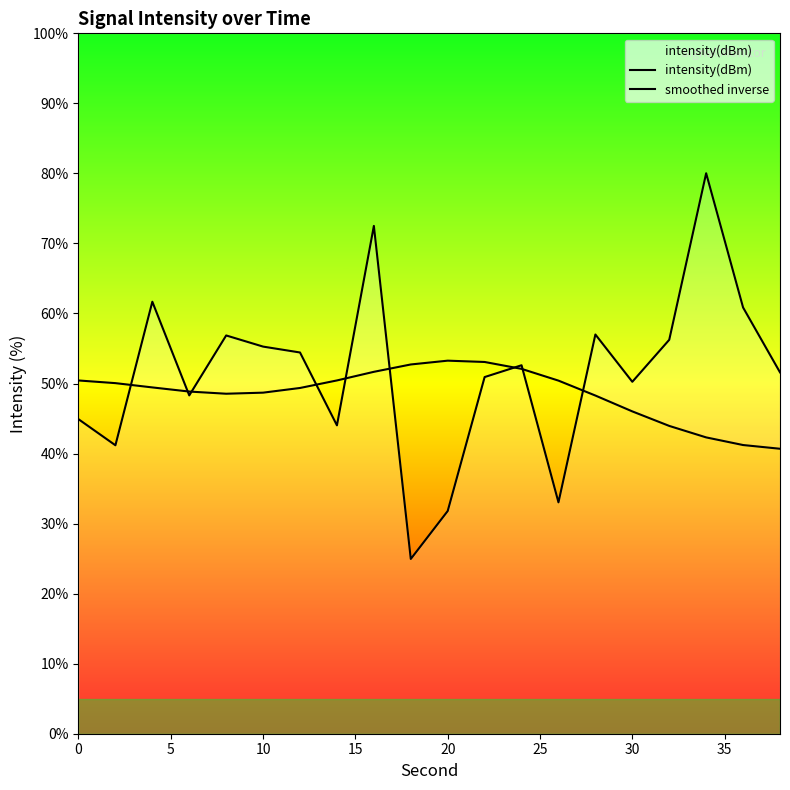

What are all the series names shown in the legend?

intensity(dBm), smoothed inverse